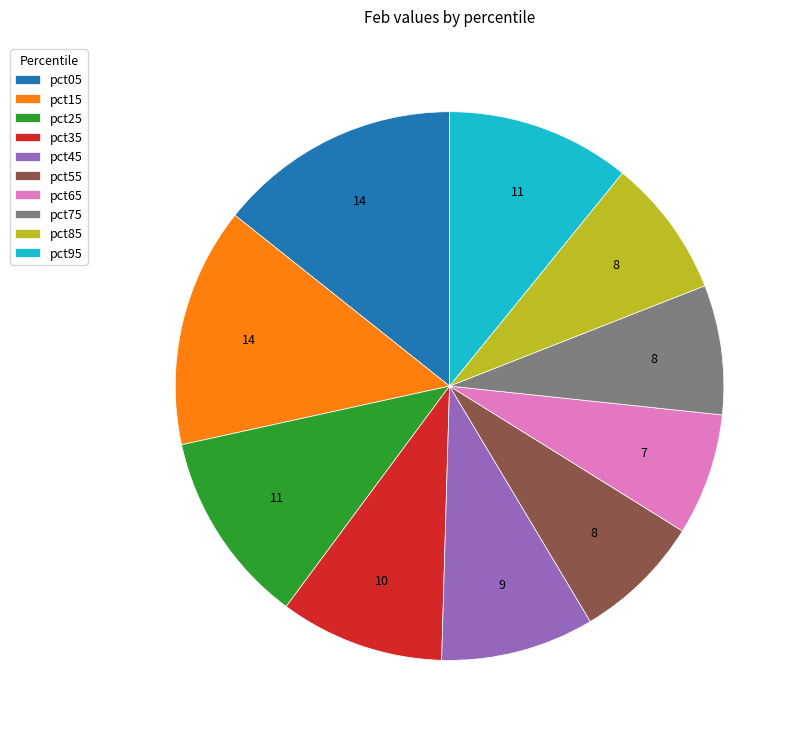

Between pct15 and pct95, which is larger?

pct15